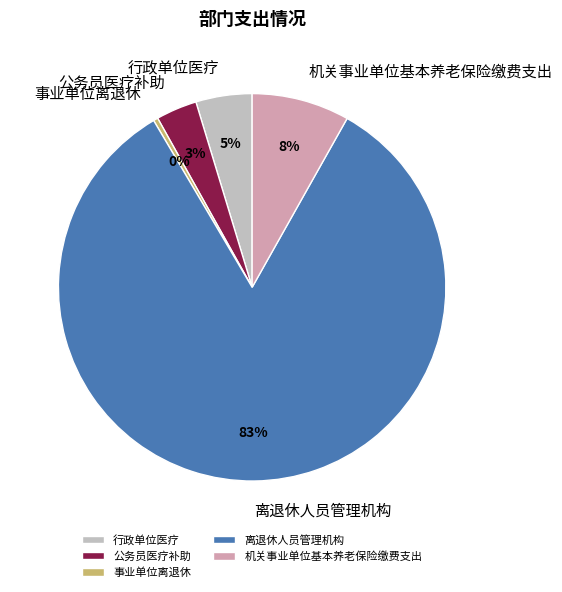

Which has a higher value, 行政单位医疗 or 离退休人员管理机构?

离退休人员管理机构